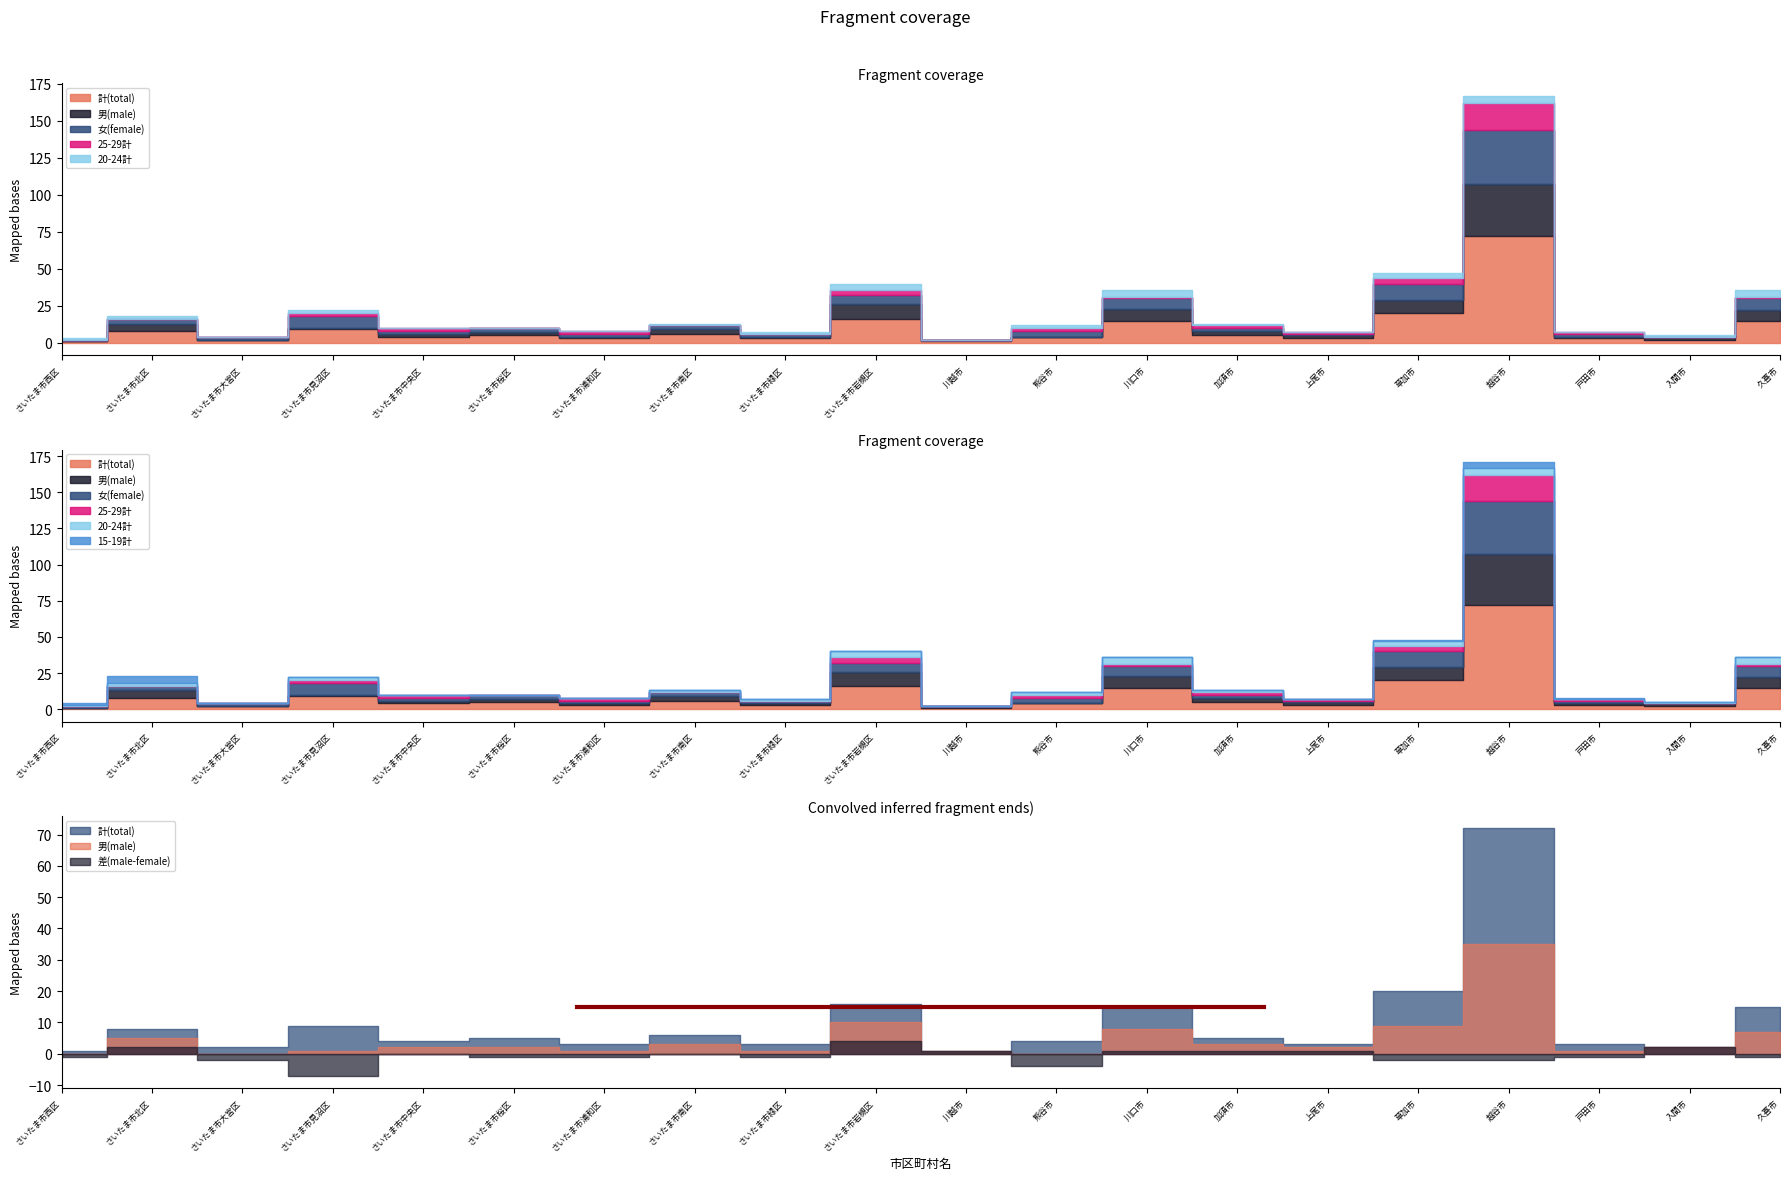

What is the label of the 14th point from the left?

加須市